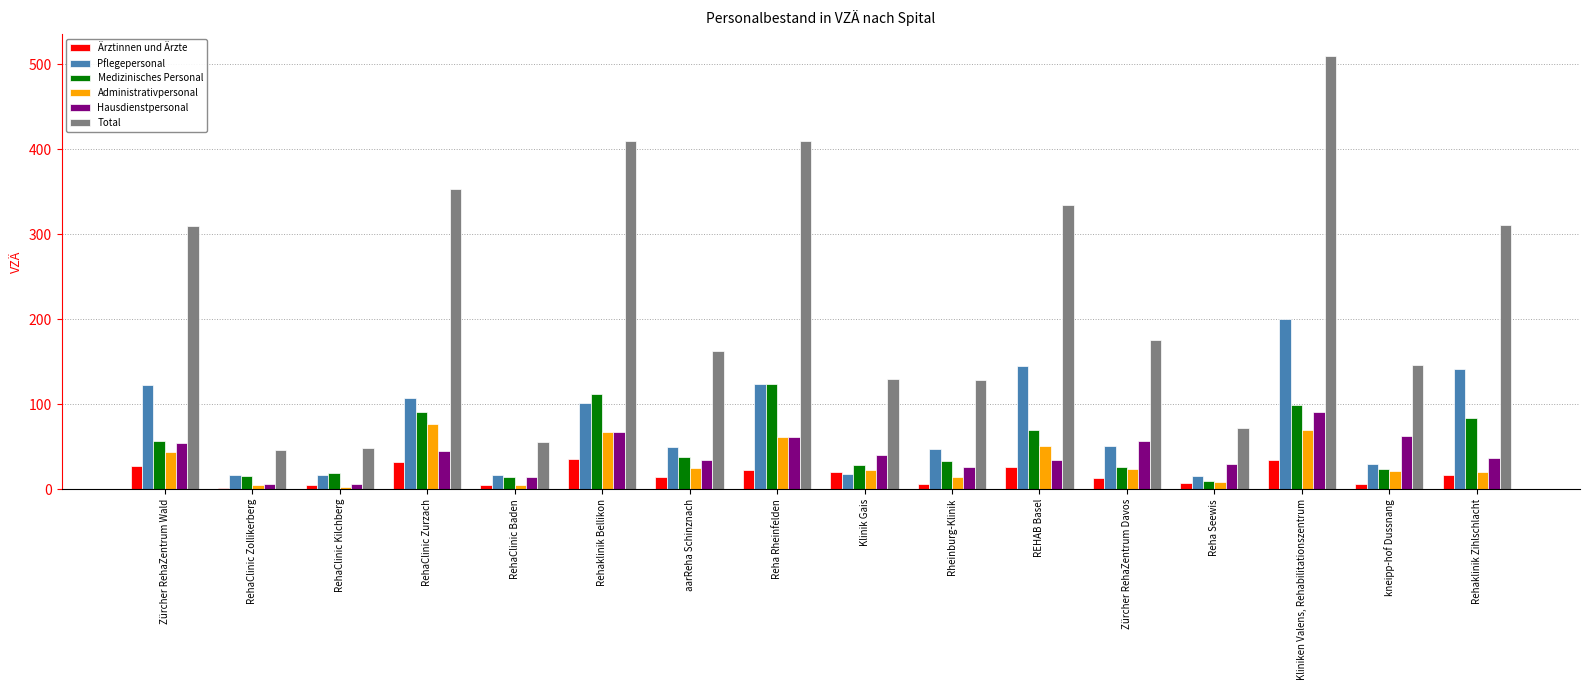

What are all the series names shown in the legend?

Ärztinnen und Ärzte, Pflegepersonal, Medizinisches Personal, Administrativpersonal, Hausdienstpersonal, Total